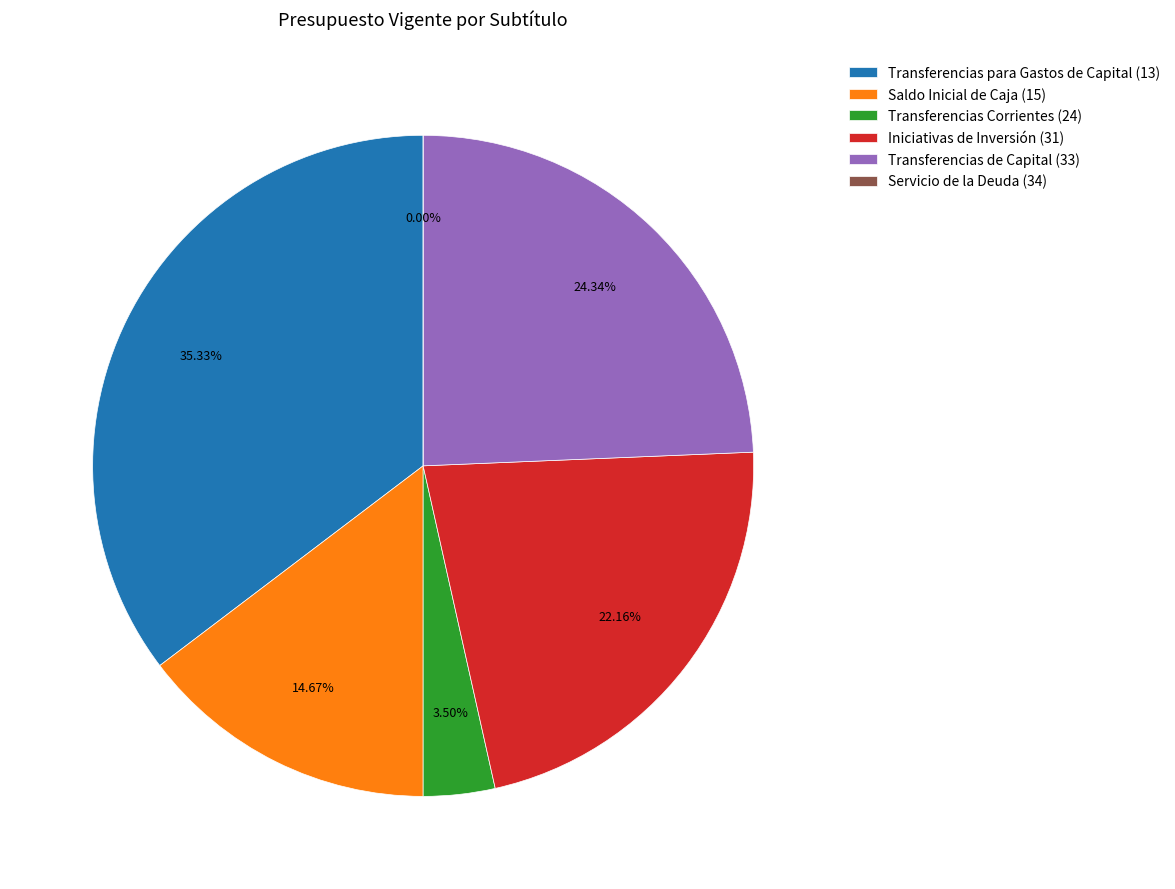

Combined, do Transferencias Corrientes (24) and Transferencias de Capital (33) account for over 50%?

No